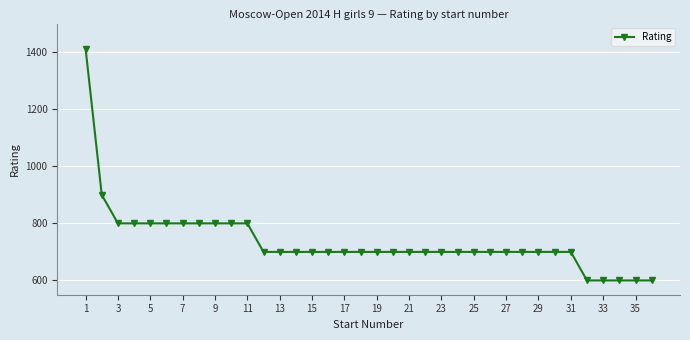

What is the difference between the second highest and second lowest values?

300